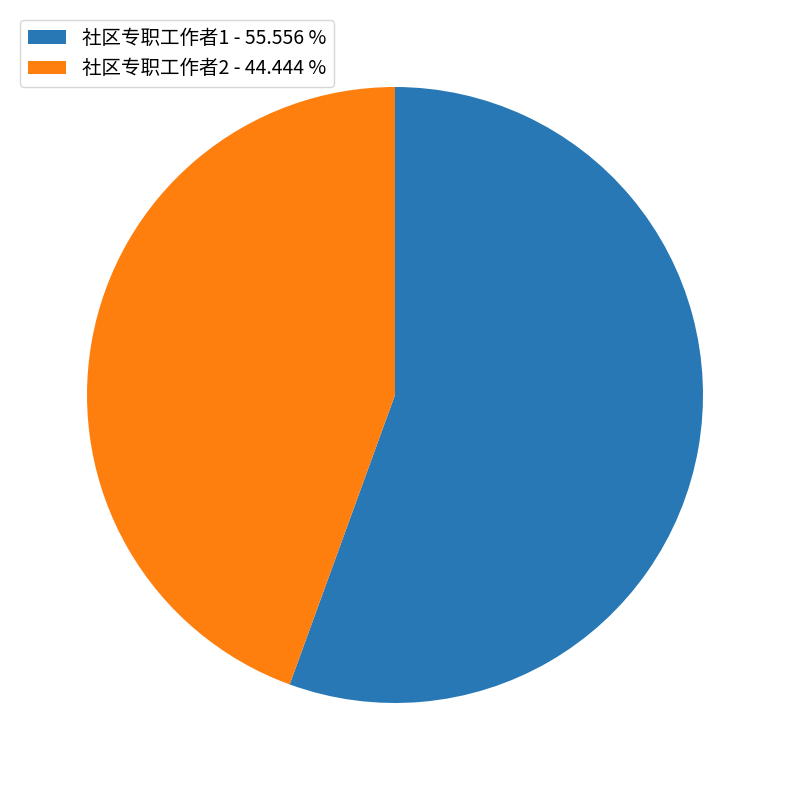

Between 社区专职工作者1 - 55.556 % and 社区专职工作者2 - 44.444 %, which is larger?

社区专职工作者1 - 55.556 %